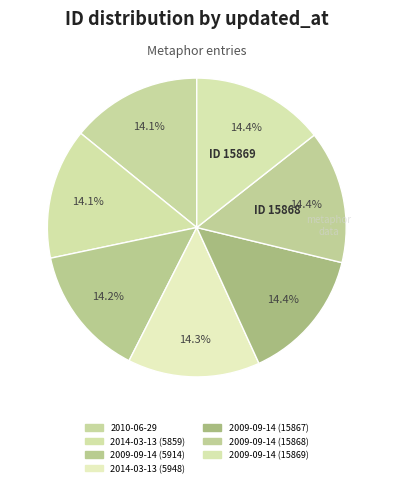

Which has a higher value, 2014-03-13 (5948) or 2014-03-13 (5859)?

2014-03-13 (5948)